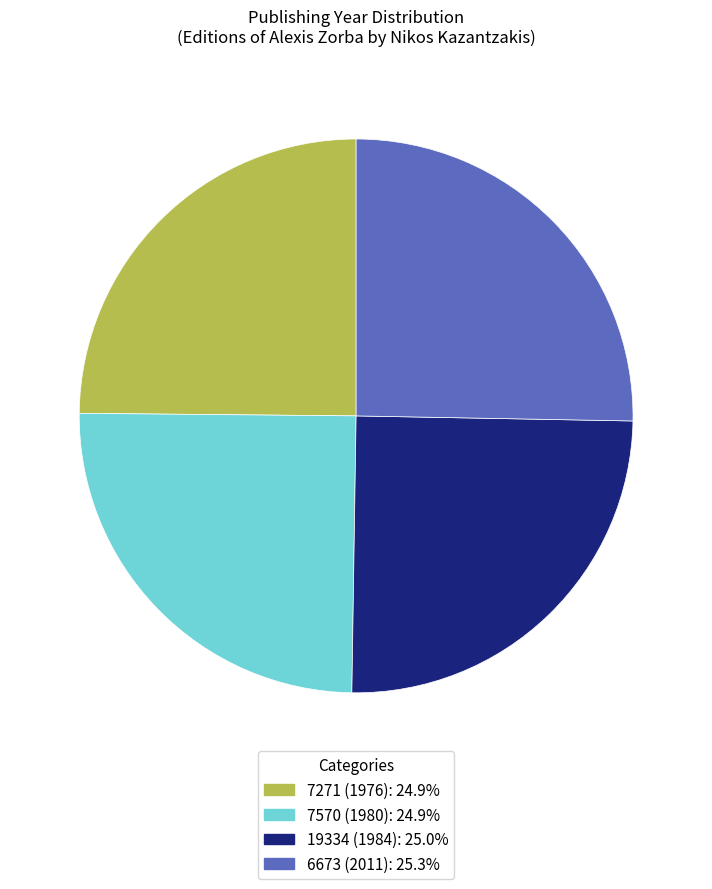

How many slices are in this pie chart?

4